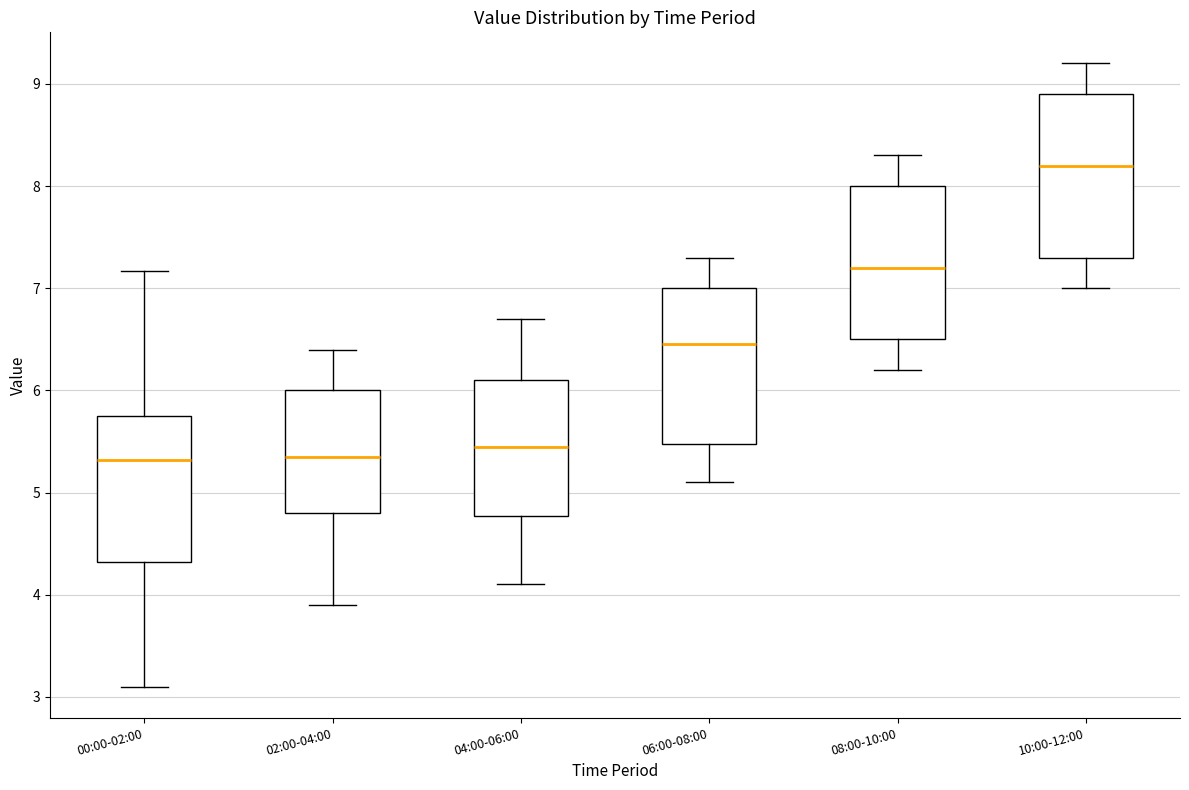

Where does the upper whisker of the box for 00:00-02:00 end on the y-axis? The values are not printed on the chart, so give them approximately, as read against the axis.

7.2